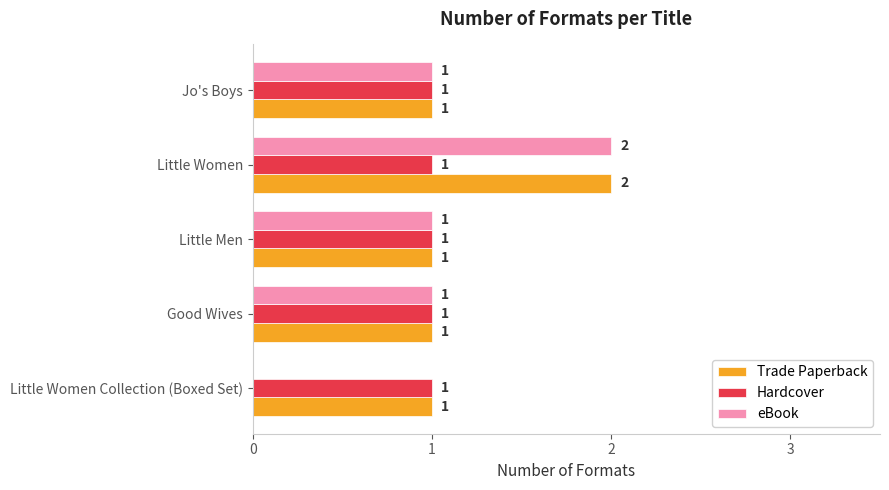

The Trade Paperback series shows 0 at Little Women Collection (Boxed Set). True or false?

False